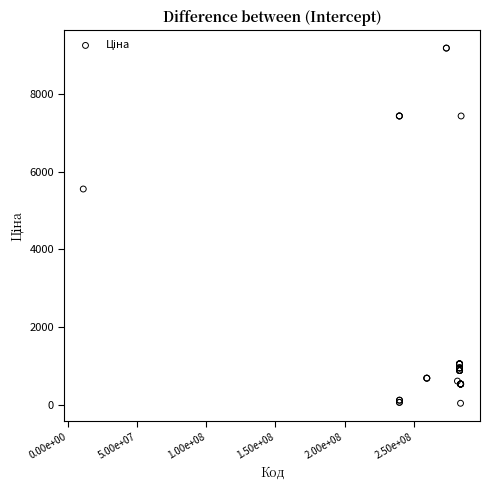

What Y value in the scatter plot is closest to 4614?

5560.3